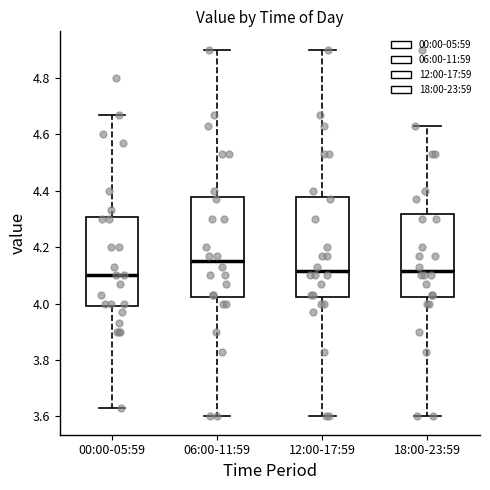

Where is the lower edge of the box for 06:00-11:59 on the y-axis? The values are not printed on the chart, so give them approximately, as read against the axis.

4.02